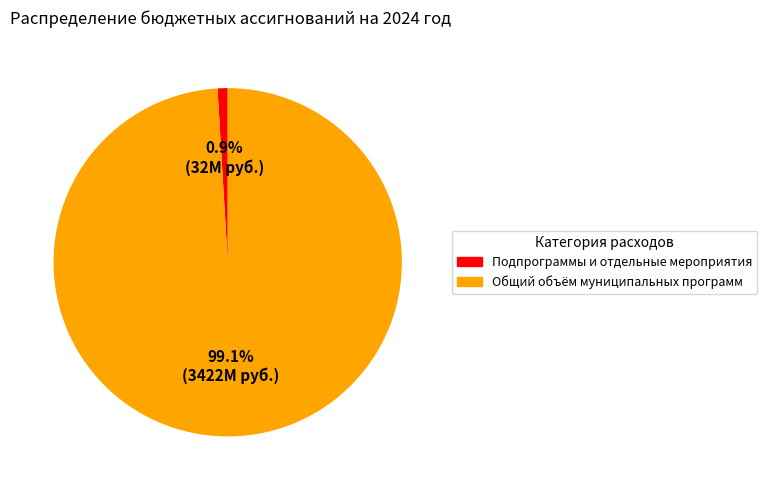

Which category has the smallest portion of the pie?

Подпрограммы и отдельные мероприятия